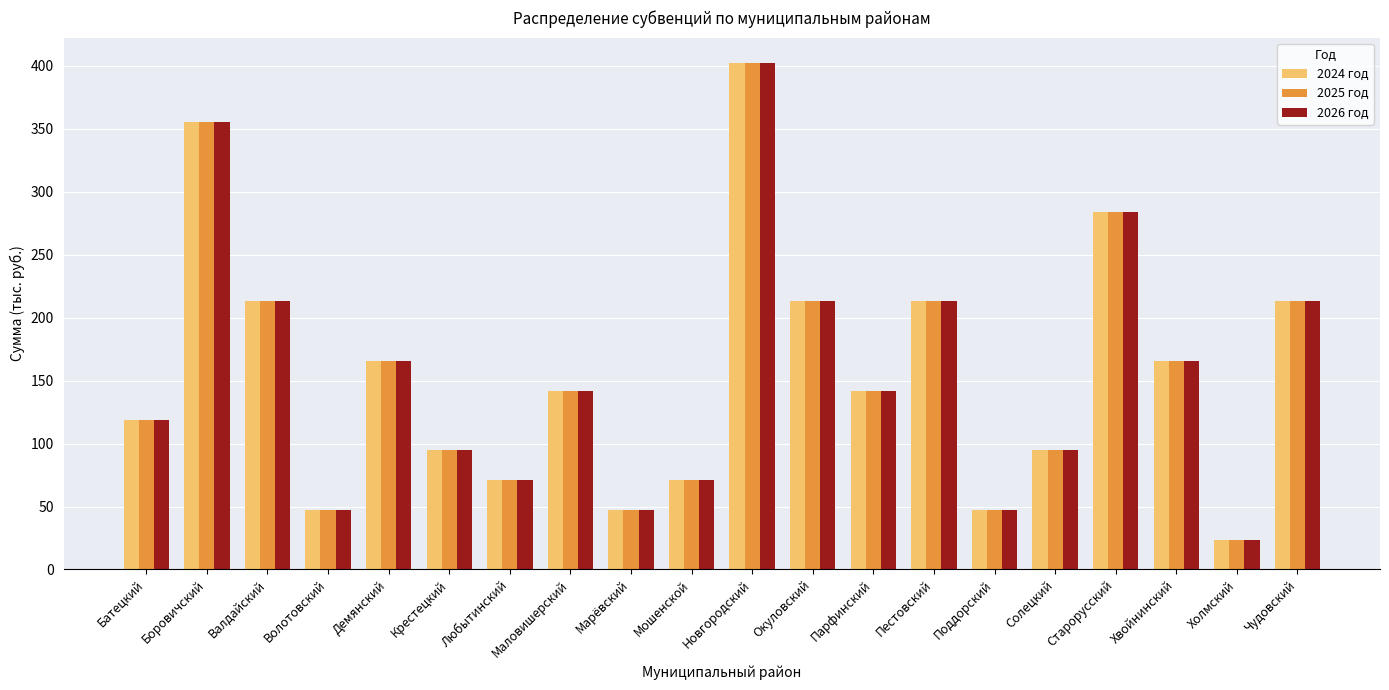

At which label does 2025 год reach its peak?

Новгородский